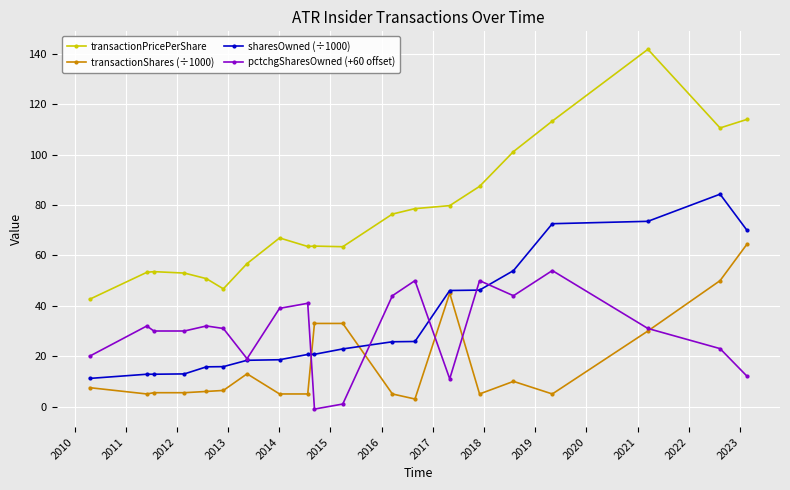

At how many categories does at least one series exceed 92?

5